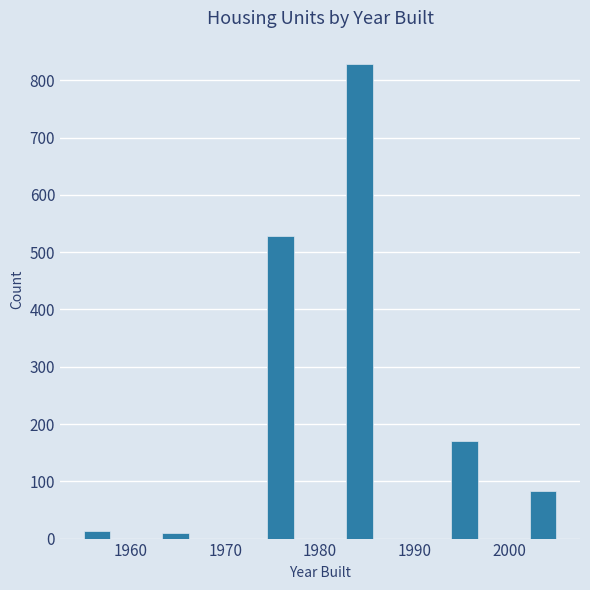

Around what value on the x-axis is the tallest bar? Give the approximate position of its centre, as read against the axis.

1984